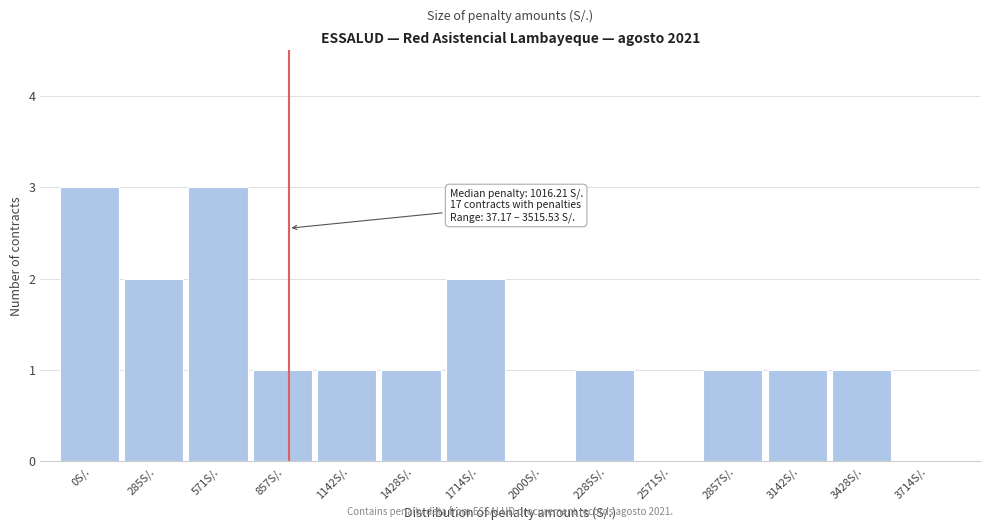

Reading right to left, what are all the values shown in this chart?

3714S/.=0	3428S/.=1	3142S/.=1	2857S/.=1	2571S/.=0	2285S/.=1	2000S/.=0	1714S/.=2	1428S/.=1	1142S/.=1	857S/.=1	571S/.=3	285S/.=2	0S/.=3